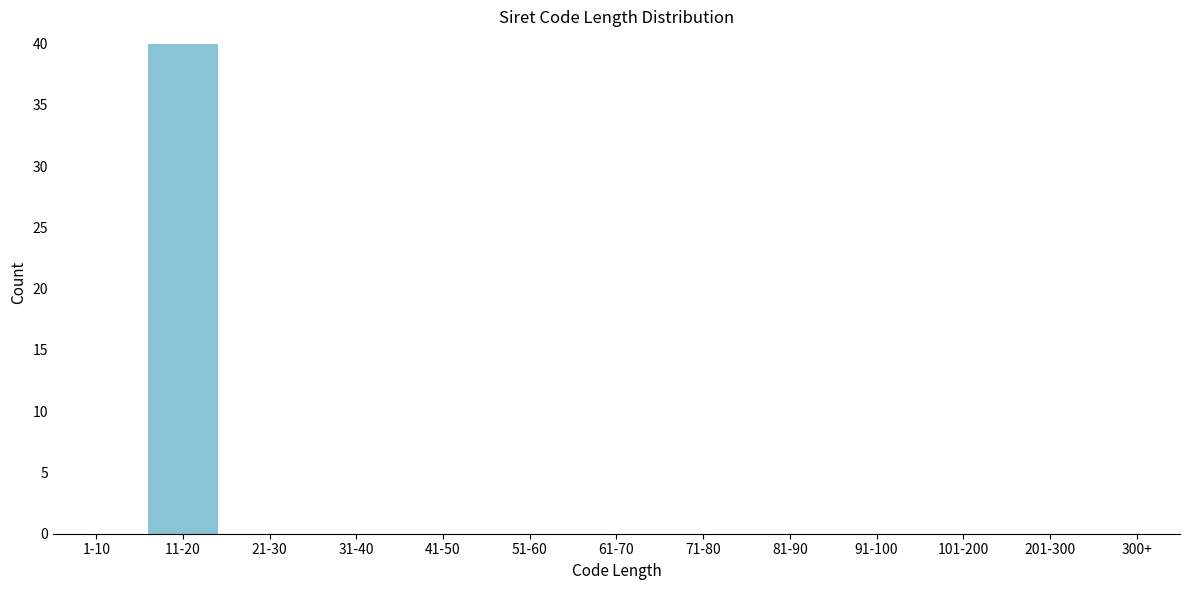

Reading left to right, transcribe all the data shown in this chart.

1-10=0	11-20=40	21-30=0	31-40=0	41-50=0	51-60=0	61-70=0	71-80=0	81-90=0	91-100=0	101-200=0	201-300=0	300+=0